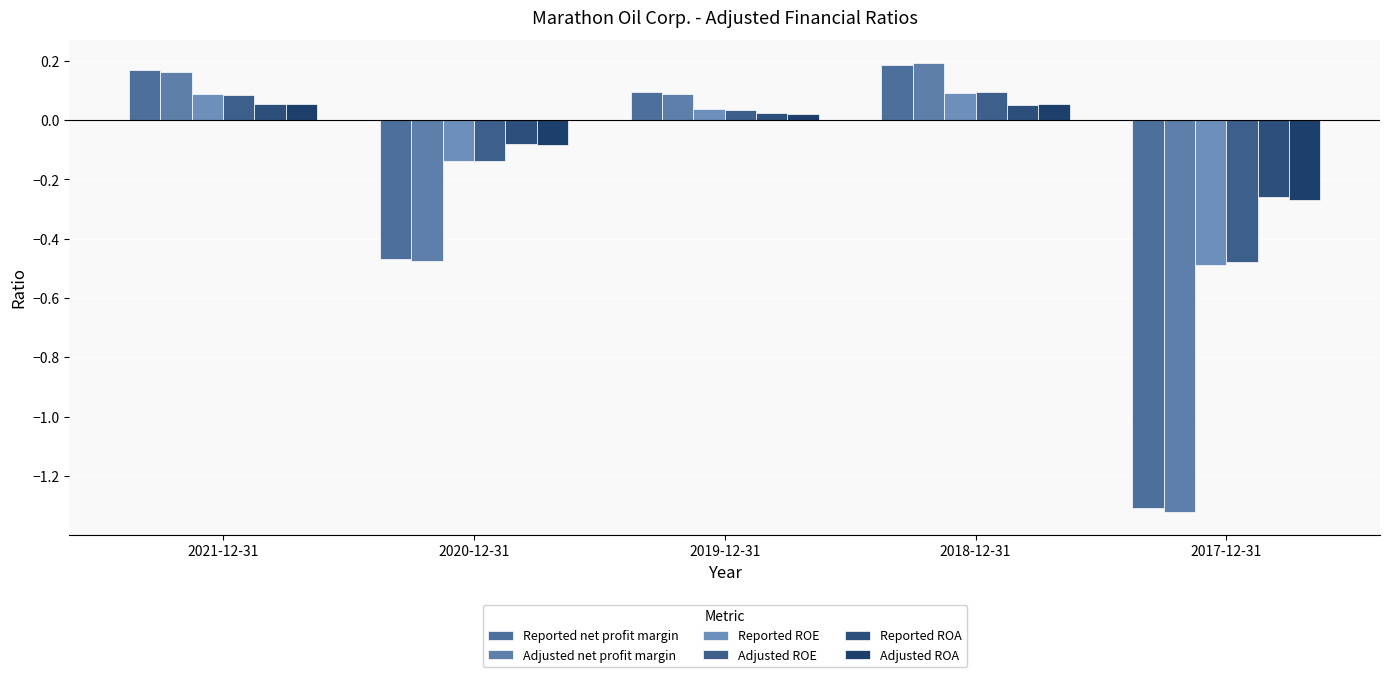

What is the difference between the Adjusted net profit margin values at 2020-12-31 and 2021-12-31?

0.6